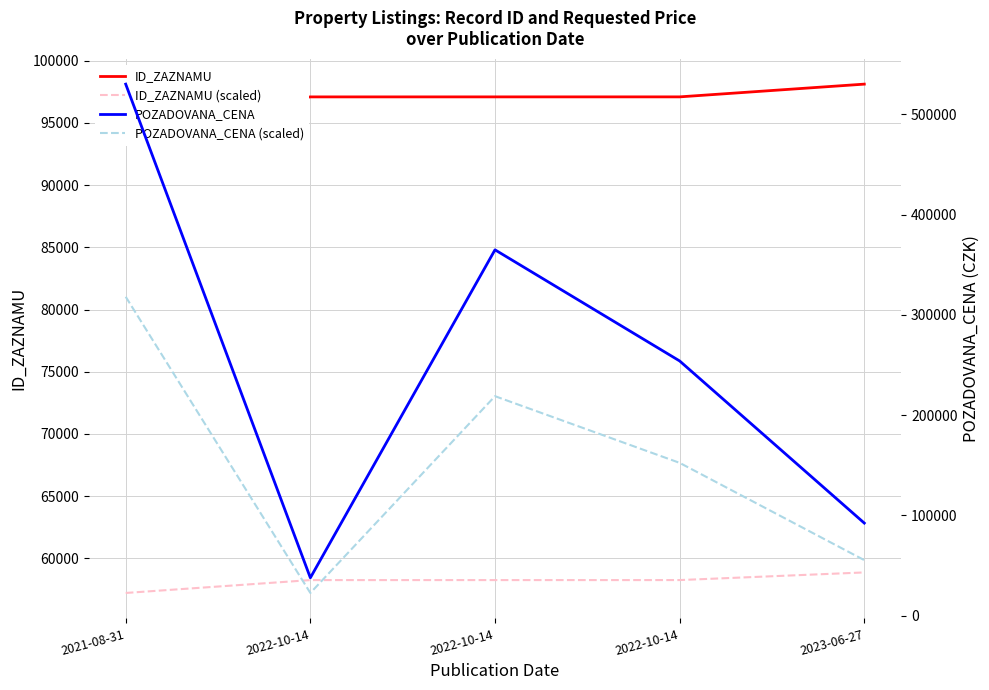

The ID_ZAZNAMU (scaled) series shows 58257.6 at 2022-10-14. True or false?

True